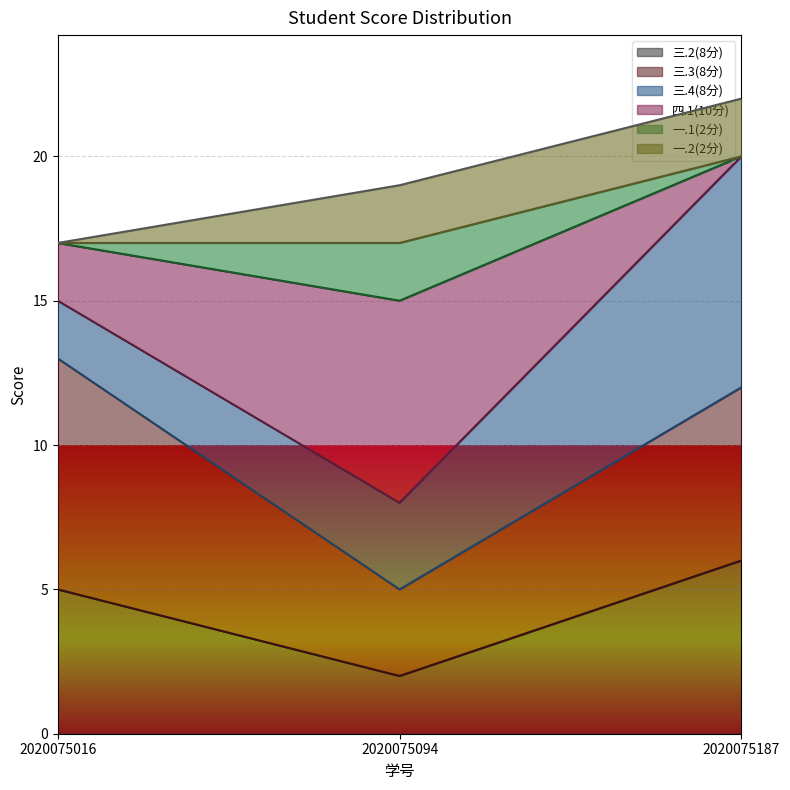

Is it true that 三.2(8分) equals 1 at 2020075094?

False